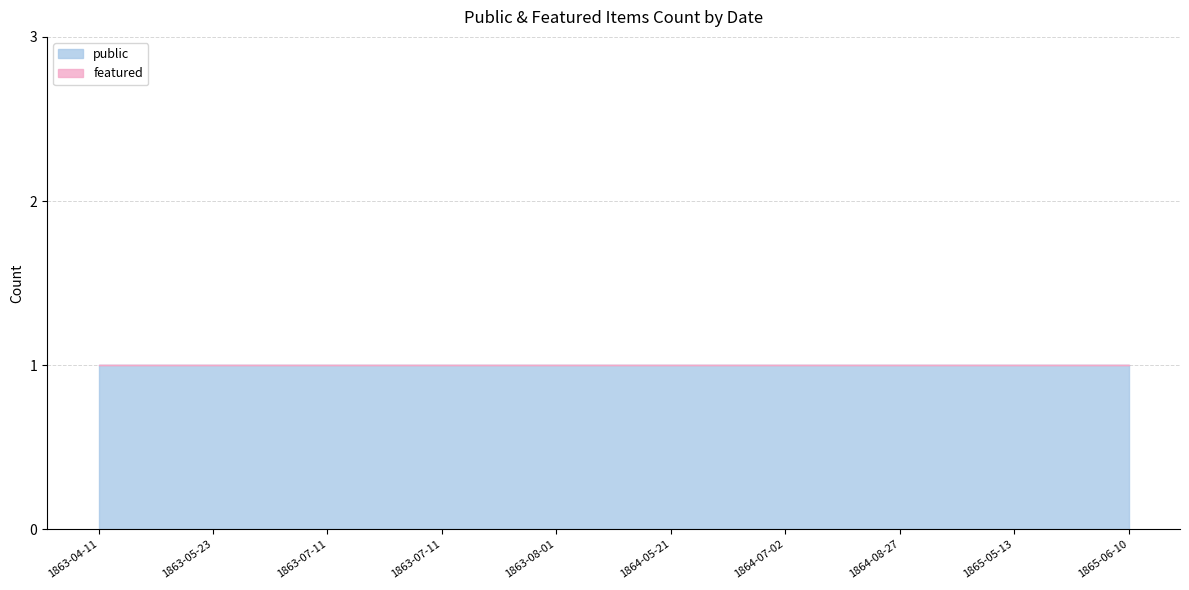

What are all the series names shown in the legend?

public, featured